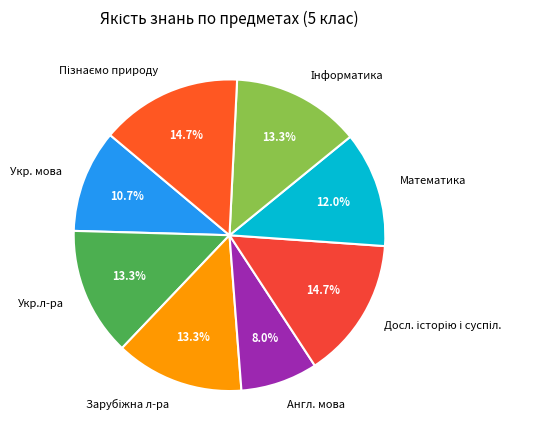

Which category has the smallest portion of the pie?

Англ. мова